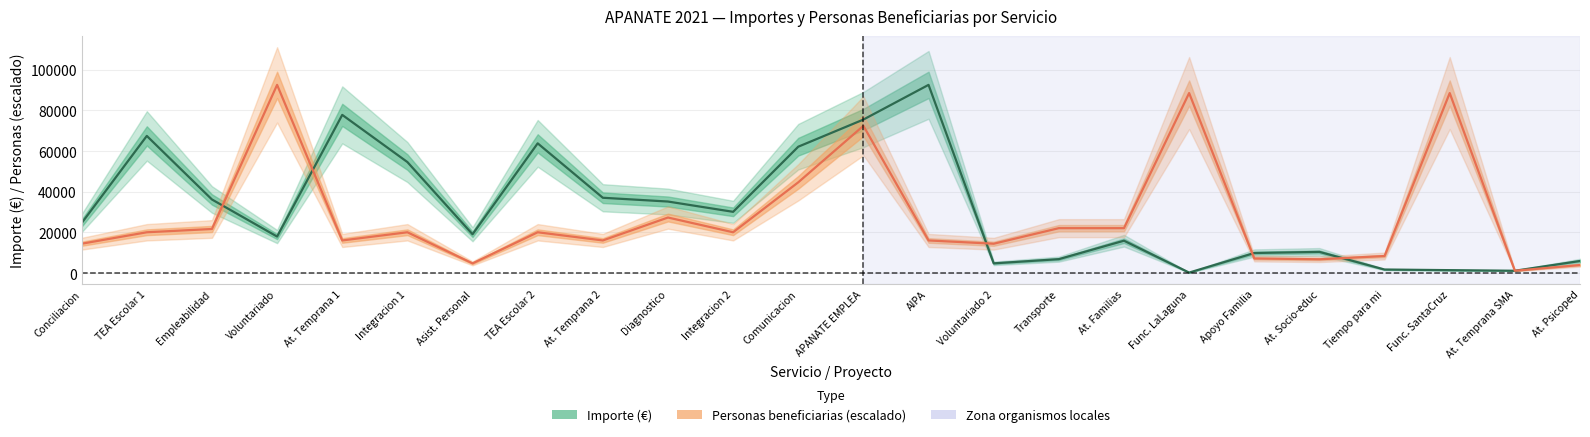

At which label does Personas beneficiarias (escalado) reach its minimum?

At. Temprana SMA